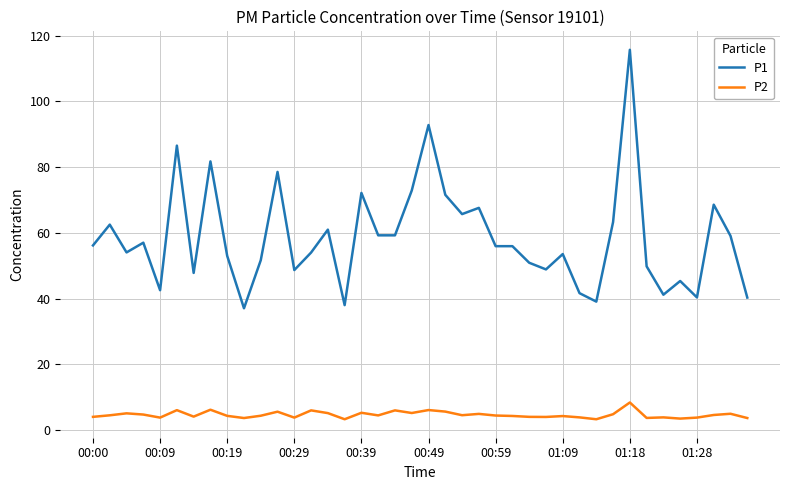

What are all the series names shown in the legend?

P1, P2